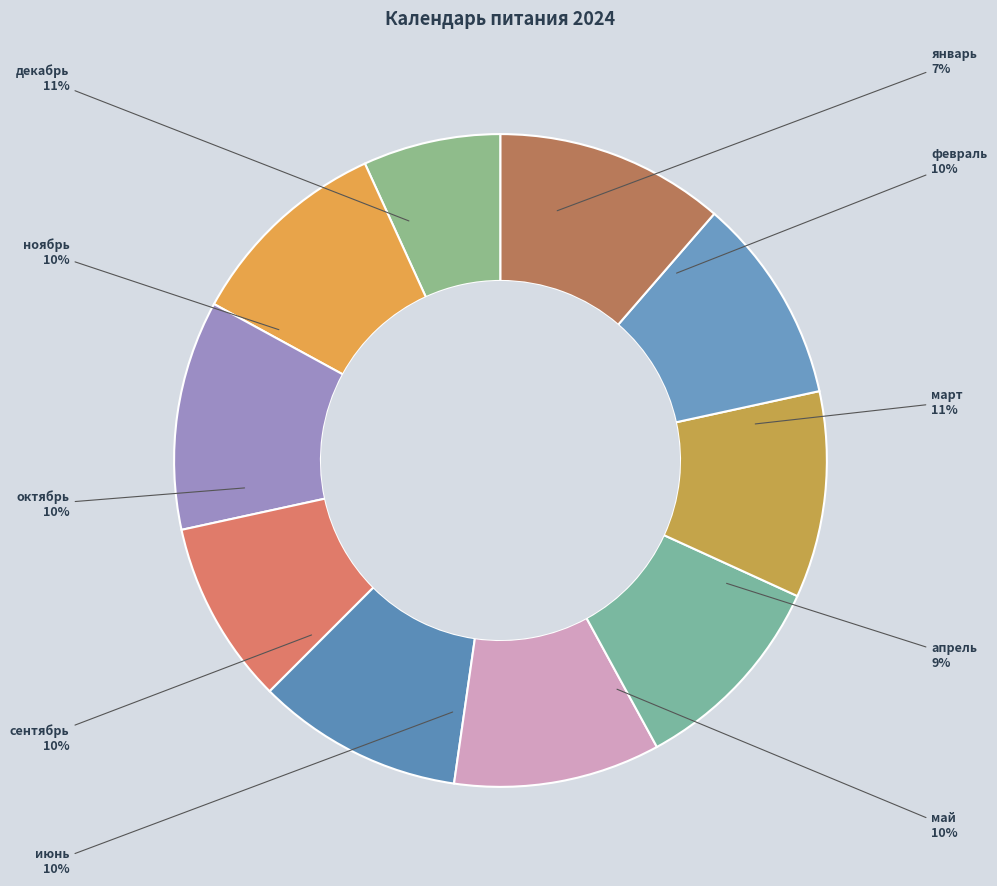

Which category has the biggest portion of the pie?

март